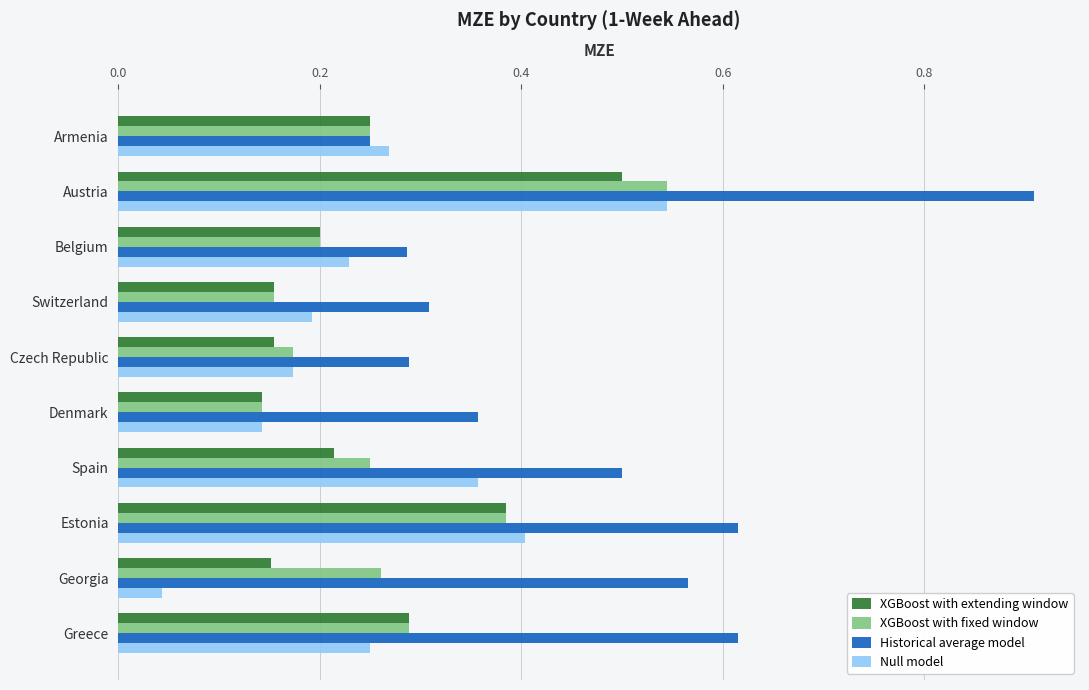

At which category is the sum across all series the highest?

Austria